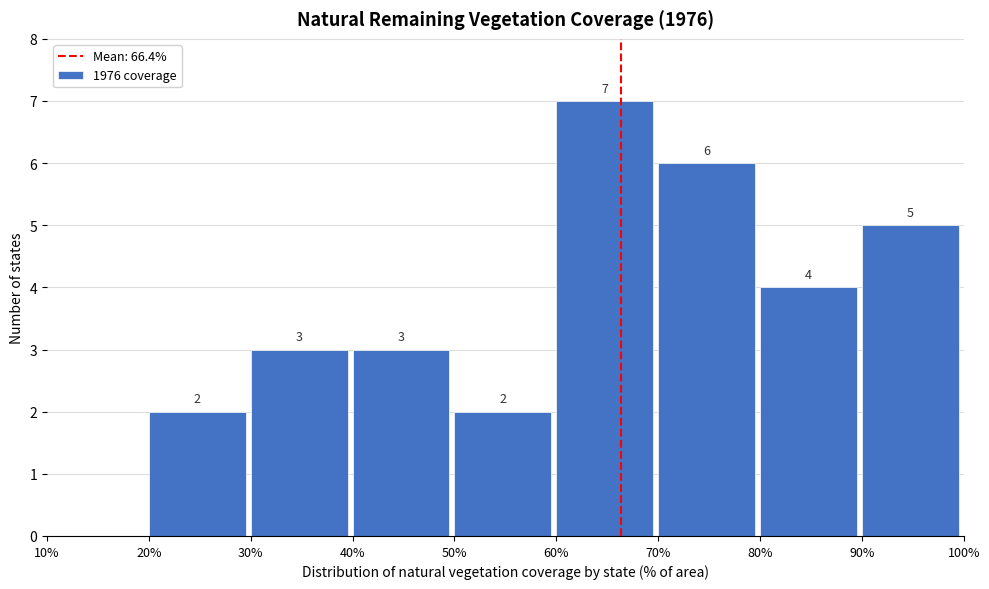

Which range on the x-axis has the tallest bar?

60% to 70%